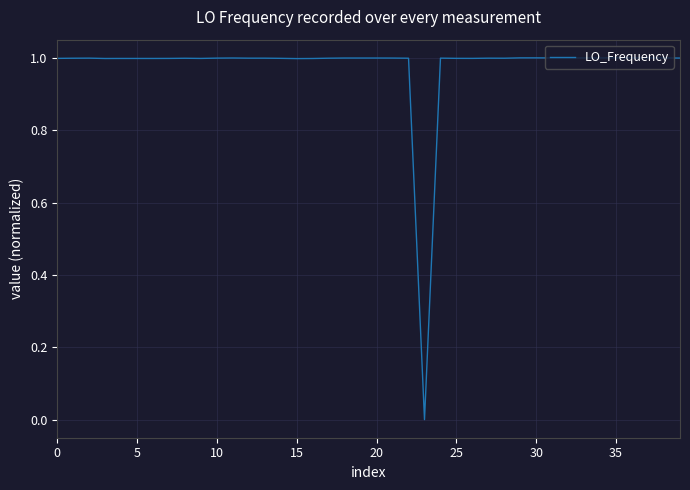

What is the greatest value displayed?

1.0